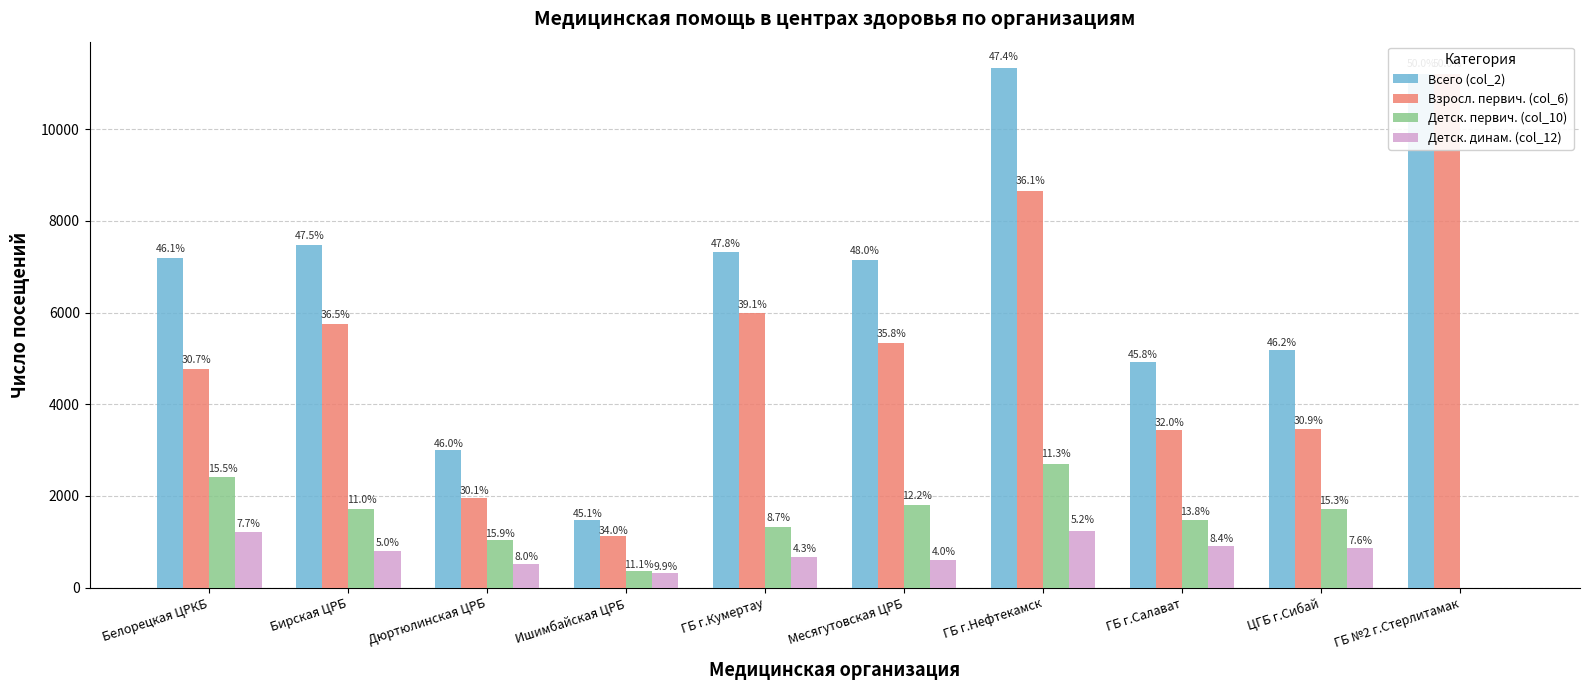

True or false: Взросл. первич. (col_6) has a value of 8646 at ГБ г.Нефтекамск.

True